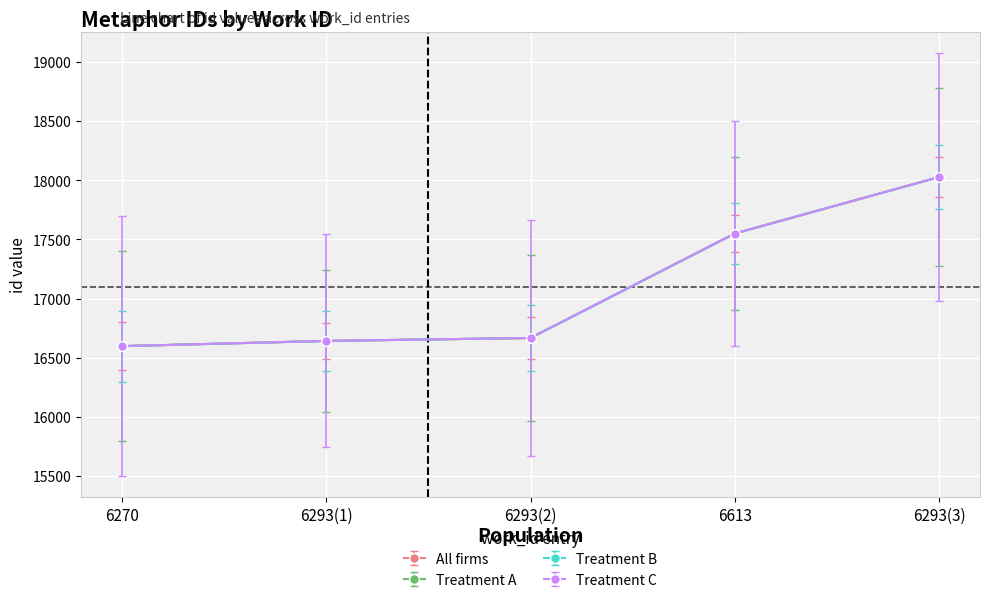

Is this an area chart (filled region under the line)?

No